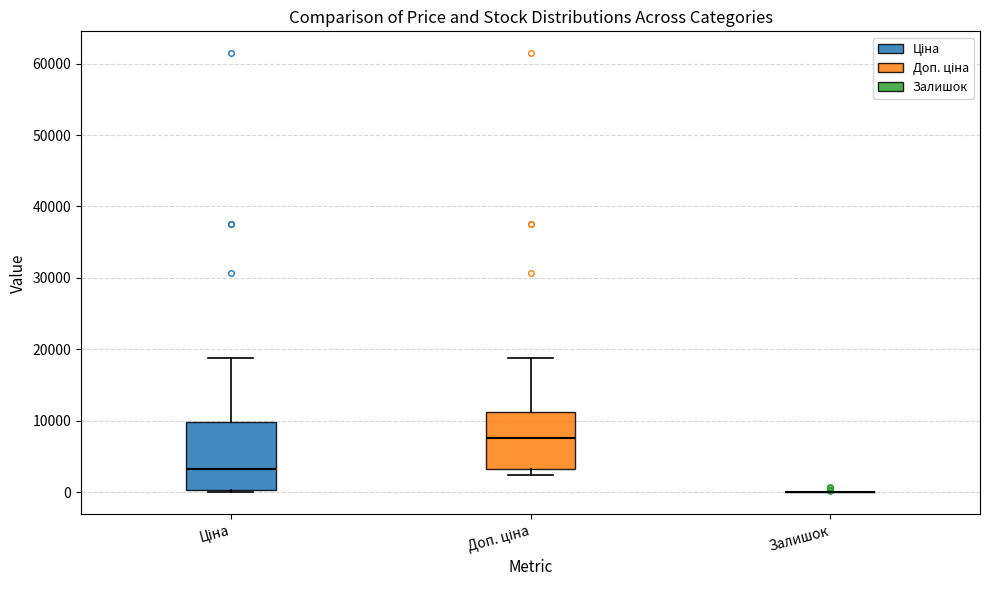

Which box is the tallest, from its lower edge to its upper edge?

Ціна